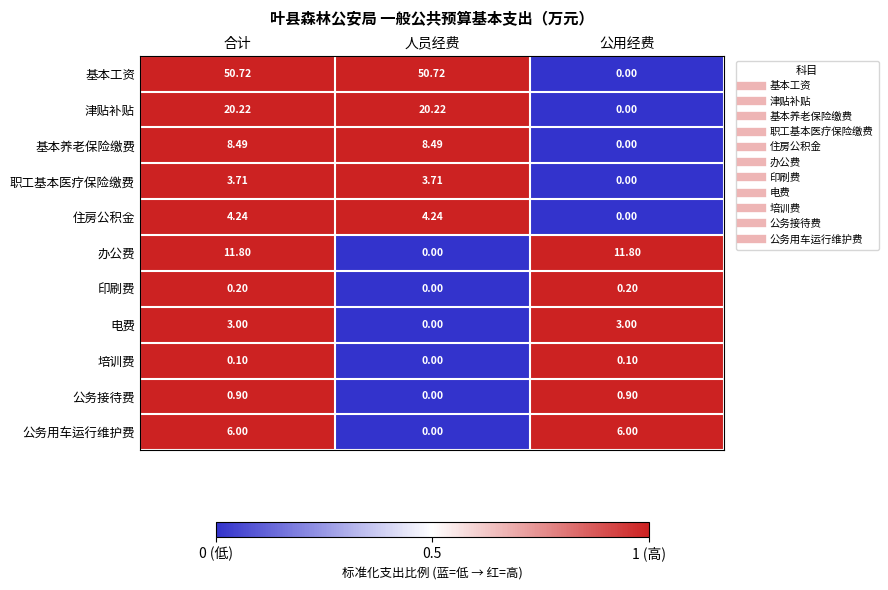

Which series has the largest range (max minus min)?

基本工资